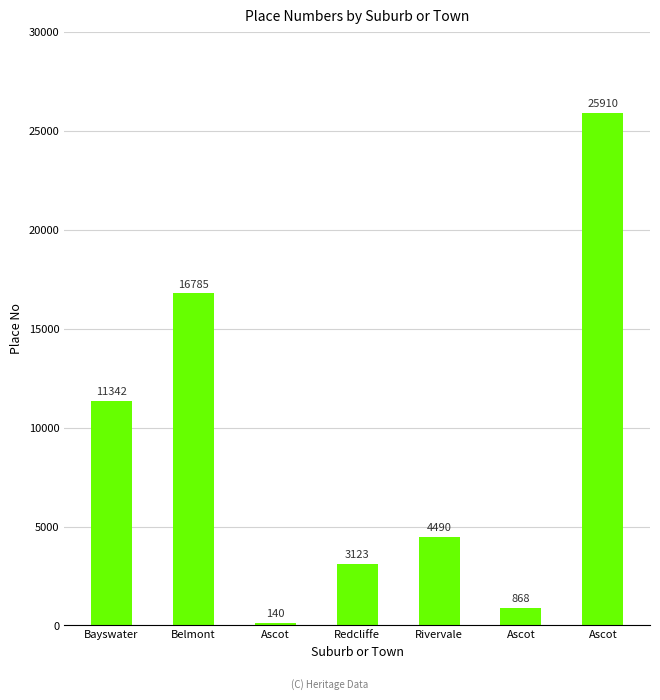

List the labels in order of value, smallest first.

Ascot, Ascot, Redcliffe, Rivervale, Bayswater, Belmont, Ascot